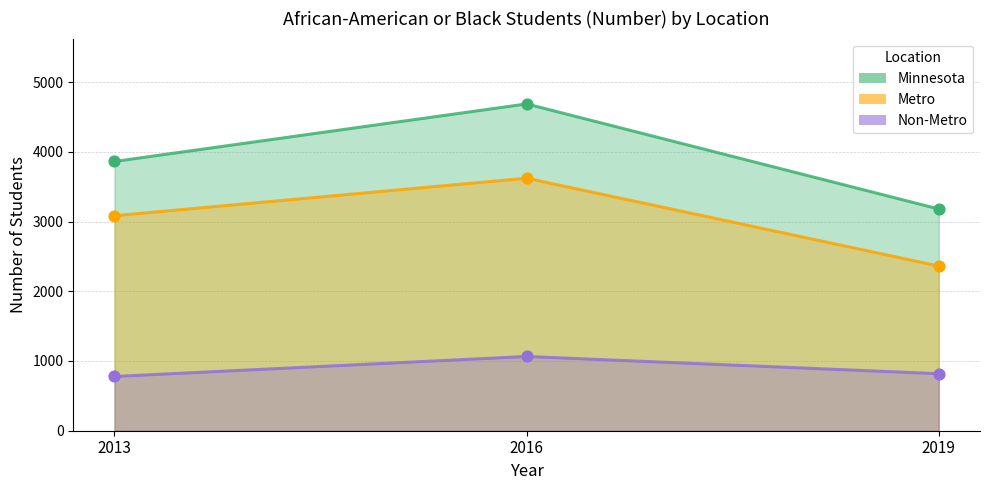

Which series has the largest total across all categories?

Minnesota